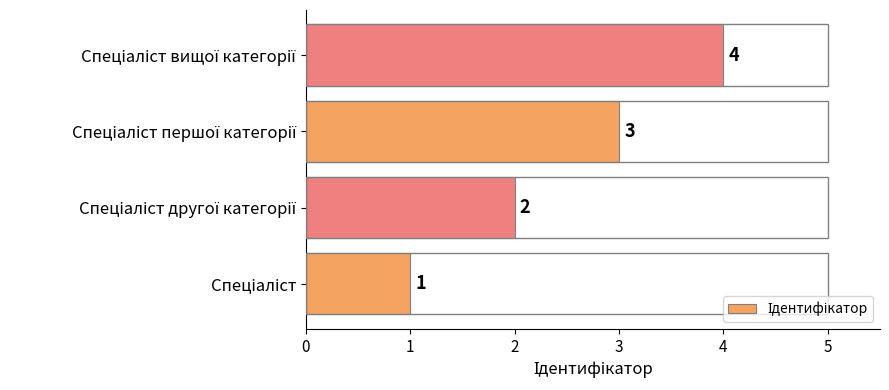

What is the greatest value displayed?

4